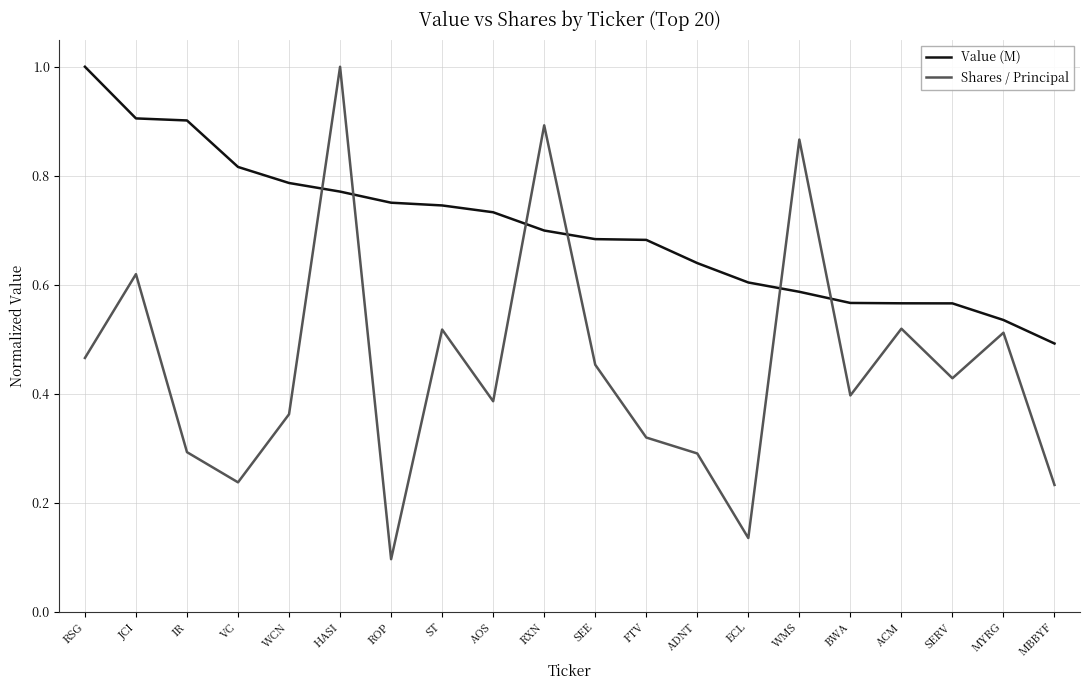

What is the total value across all series at AOS?

1.1